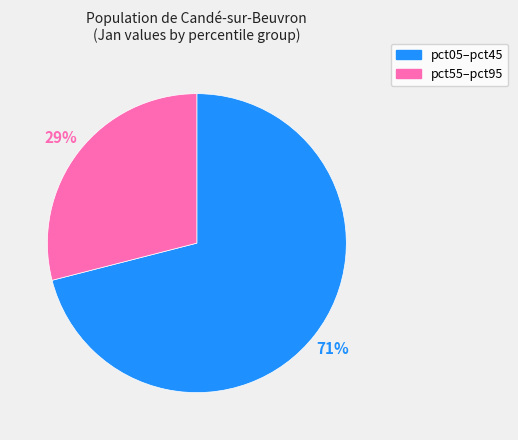

Count the number of slices in the pie.

2